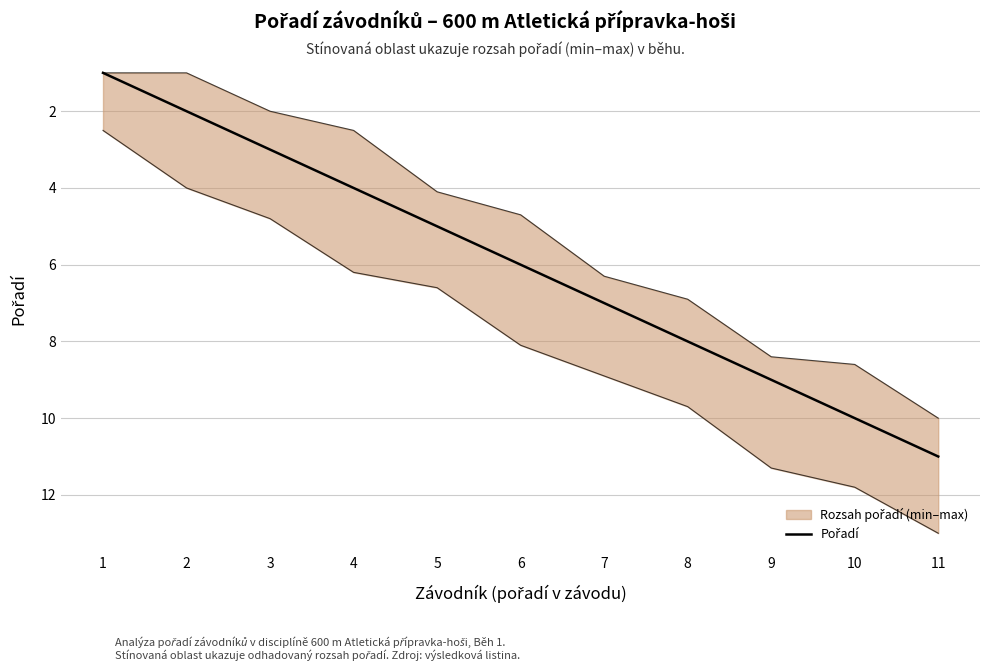

Where does the data first go above 6?

7